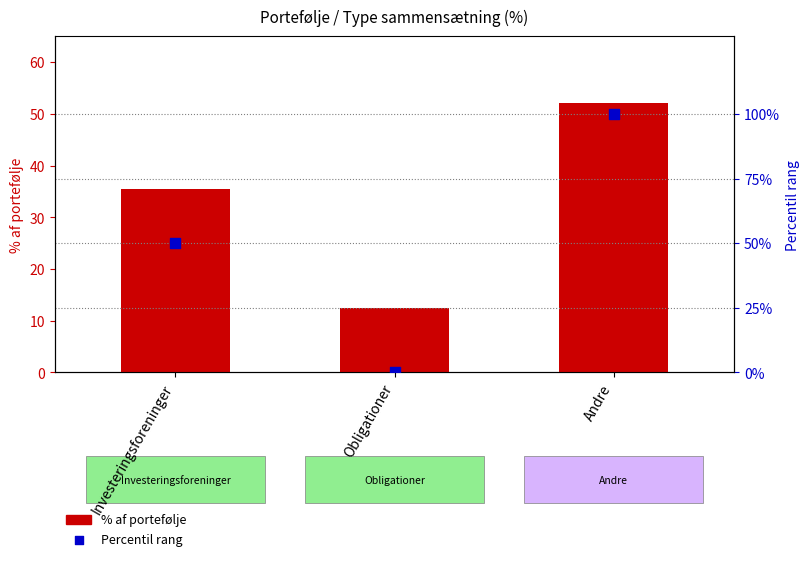

What are all the series names shown in the legend?

% af portefølje, Percentil rang